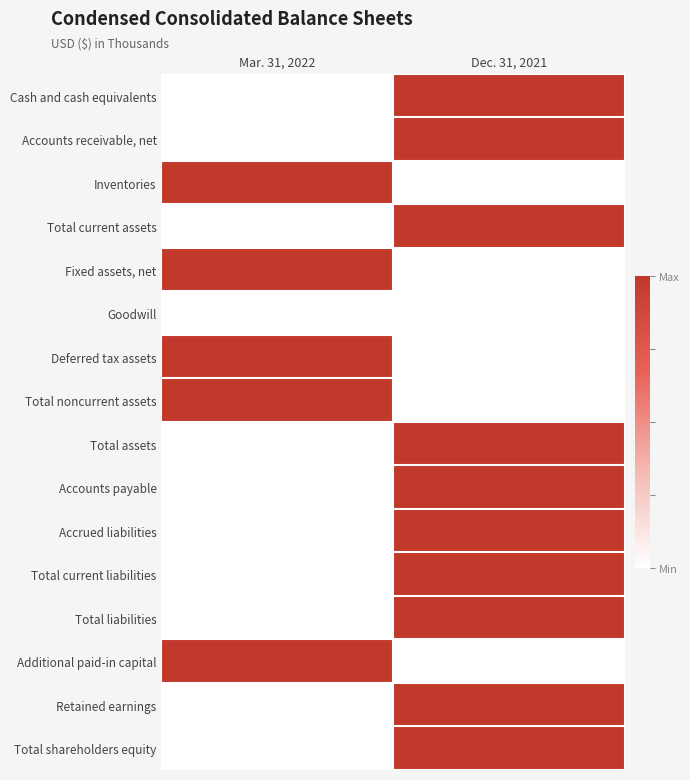

Reading left to right, list all the values displayed in this chart.

Cash and cash equivalents: Mar. 31, 2022=0.0	Dec. 31, 2021=1.0
Accounts receivable, net: Mar. 31, 2022=0.0	Dec. 31, 2021=1.0
Inventories: Mar. 31, 2022=1.0	Dec. 31, 2021=0.0
Total current assets: Mar. 31, 2022=0.0	Dec. 31, 2021=1.0
Fixed assets, net: Mar. 31, 2022=1.0	Dec. 31, 2021=0.0
Goodwill: Mar. 31, 2022=0.0	Dec. 31, 2021=0.0
Deferred tax assets: Mar. 31, 2022=1.0	Dec. 31, 2021=0.0
Total noncurrent assets: Mar. 31, 2022=1.0	Dec. 31, 2021=0.0
Total assets: Mar. 31, 2022=0.0	Dec. 31, 2021=1.0
Accounts payable: Mar. 31, 2022=0.0	Dec. 31, 2021=1.0
Accrued liabilities: Mar. 31, 2022=0.0	Dec. 31, 2021=1.0
Total current liabilities: Mar. 31, 2022=0.0	Dec. 31, 2021=1.0
Total liabilities: Mar. 31, 2022=0.0	Dec. 31, 2021=1.0
Additional paid-in capital: Mar. 31, 2022=1.0	Dec. 31, 2021=0.0
Retained earnings: Mar. 31, 2022=0.0	Dec. 31, 2021=1.0
Total shareholders equity: Mar. 31, 2022=0.0	Dec. 31, 2021=1.0